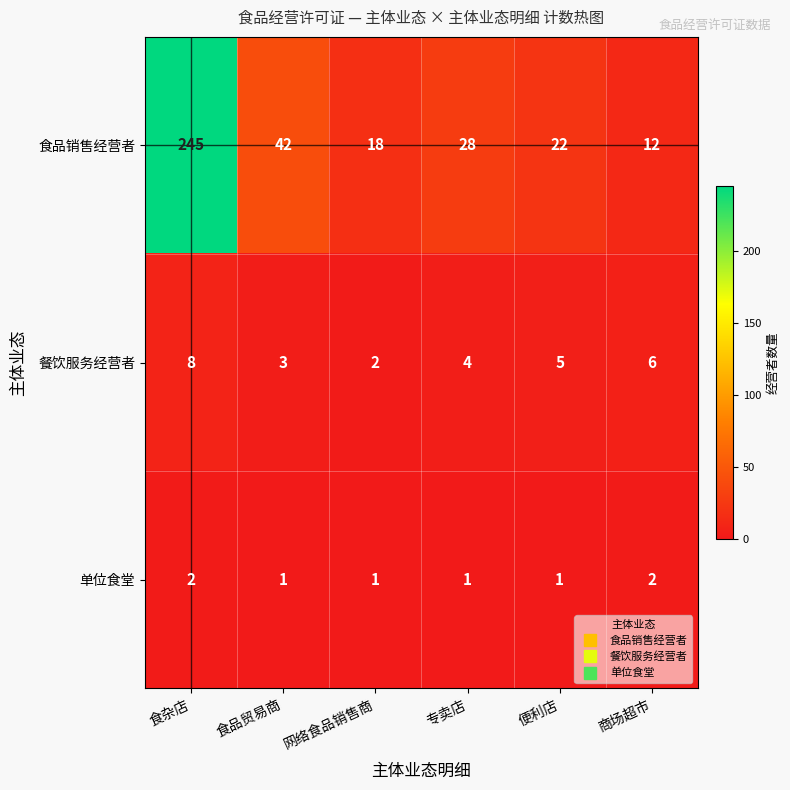

The 单位食堂 series shows 2 at 网络食品销售商. True or false?

False